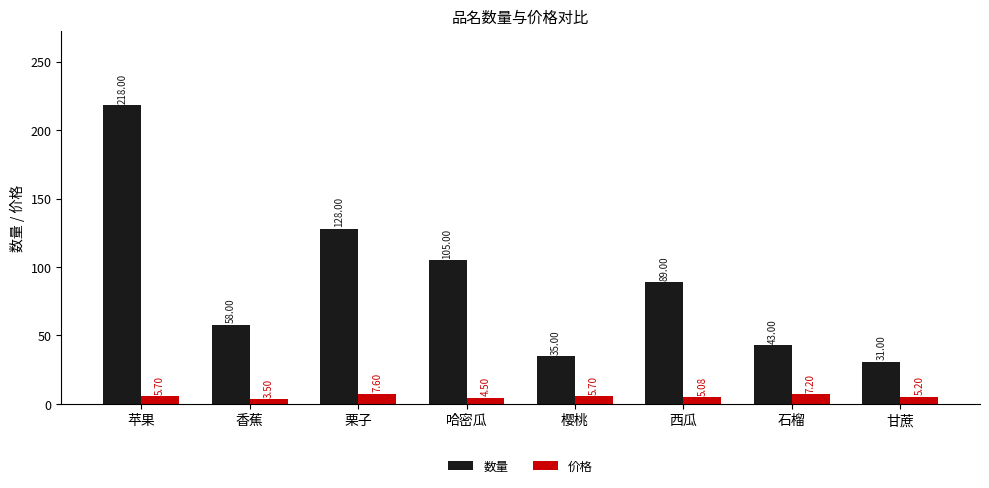

What is the difference between the 数量 values at 香蕉 and 西瓜?

31.0